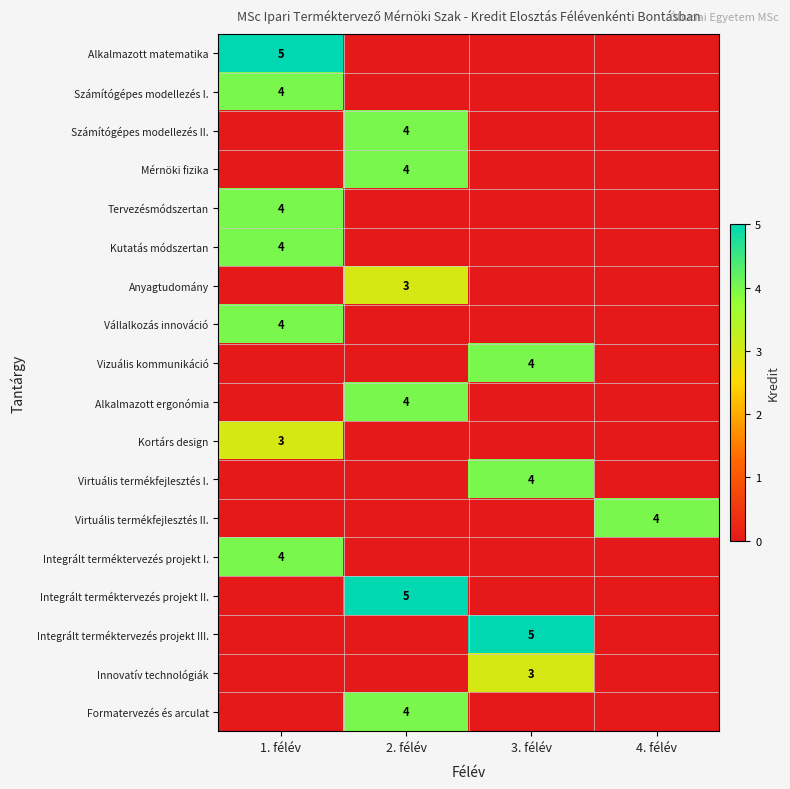

How many series are shown in this chart?

18